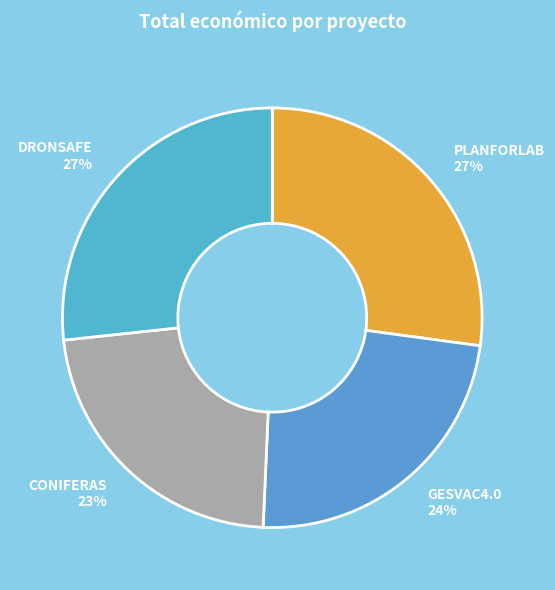

Is it true that DRONSAFE 27% is 35% of the pie?

False